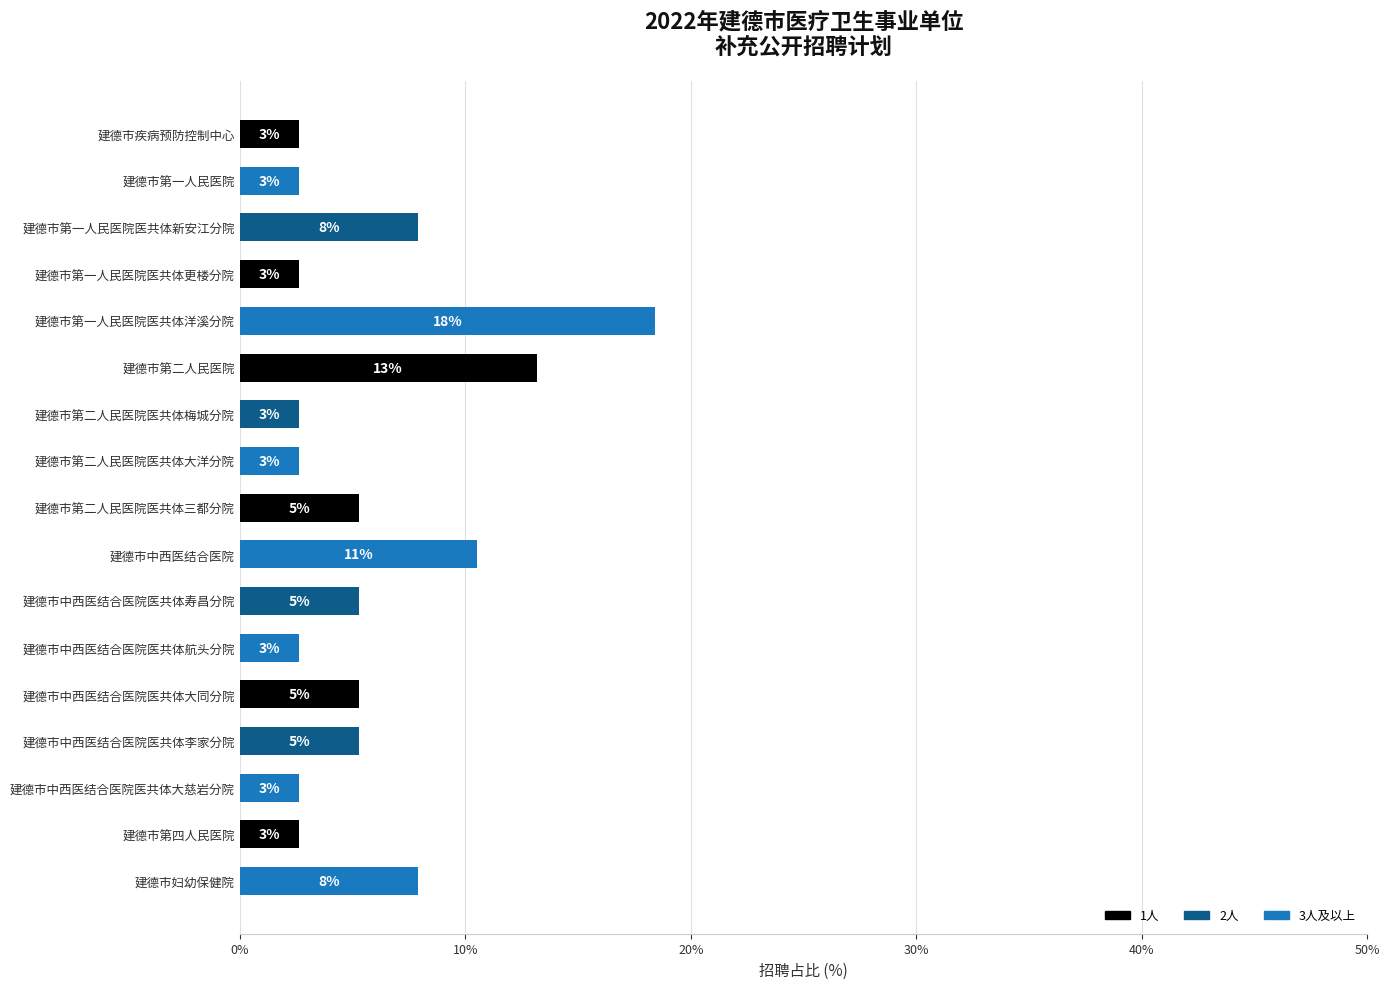

Are the bars horizontal?

Yes